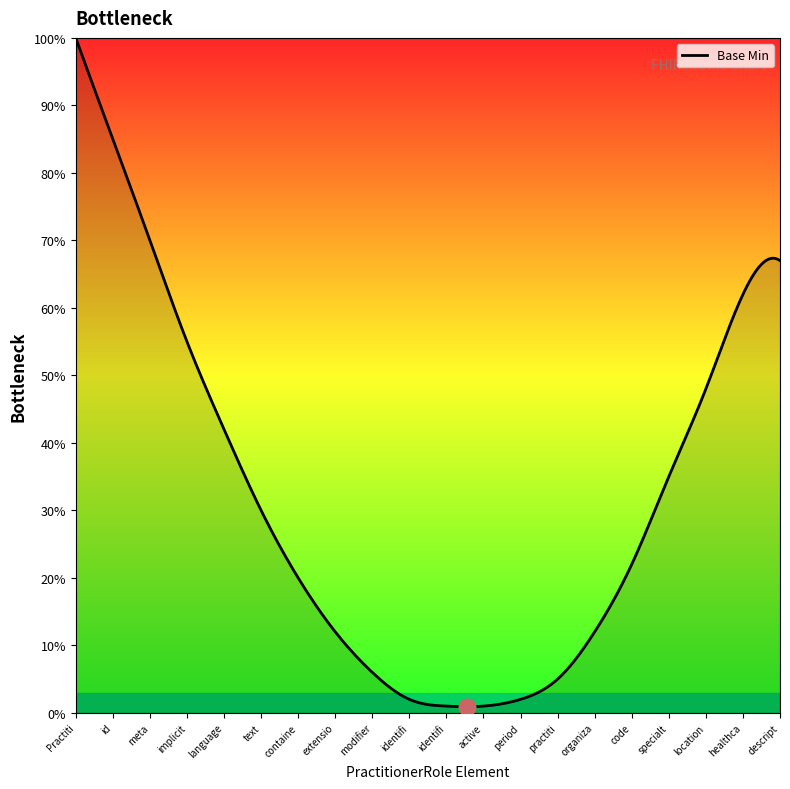

Is this an area chart (filled region under the line)?

Yes